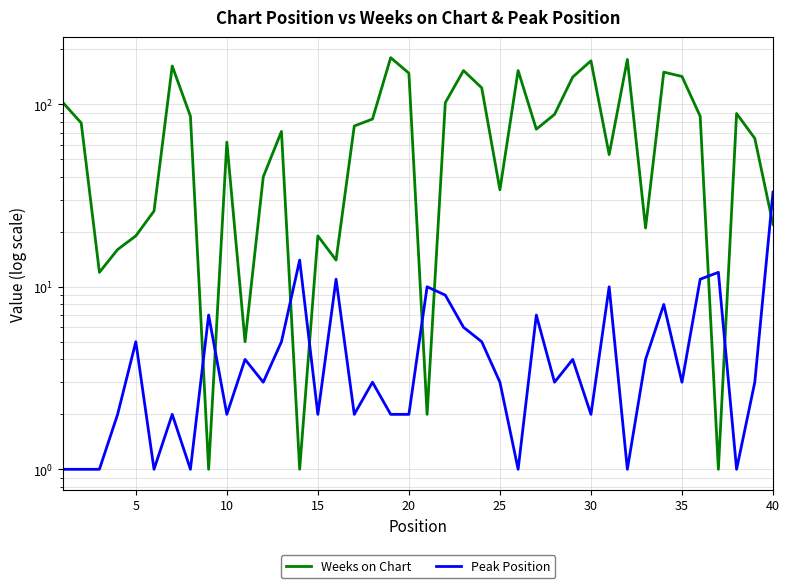

Reading left to right, transcribe all the data shown in this chart.

Weeks on Chart: 102	79	12	16	19	26	162	86	1	62	5	40	71	1	19	14	76	83	180	148	2	102	153	123	34	153	73	88	141	173	53	176	21	150	142	86	1	89	65	22
Peak Position: 1	1	1	2	5	1	2	1	7	2	4	3	5	14	2	11	2	3	2	2	10	9	6	5	3	1	7	3	4	2	10	1	4	8	3	11	12	1	3	33